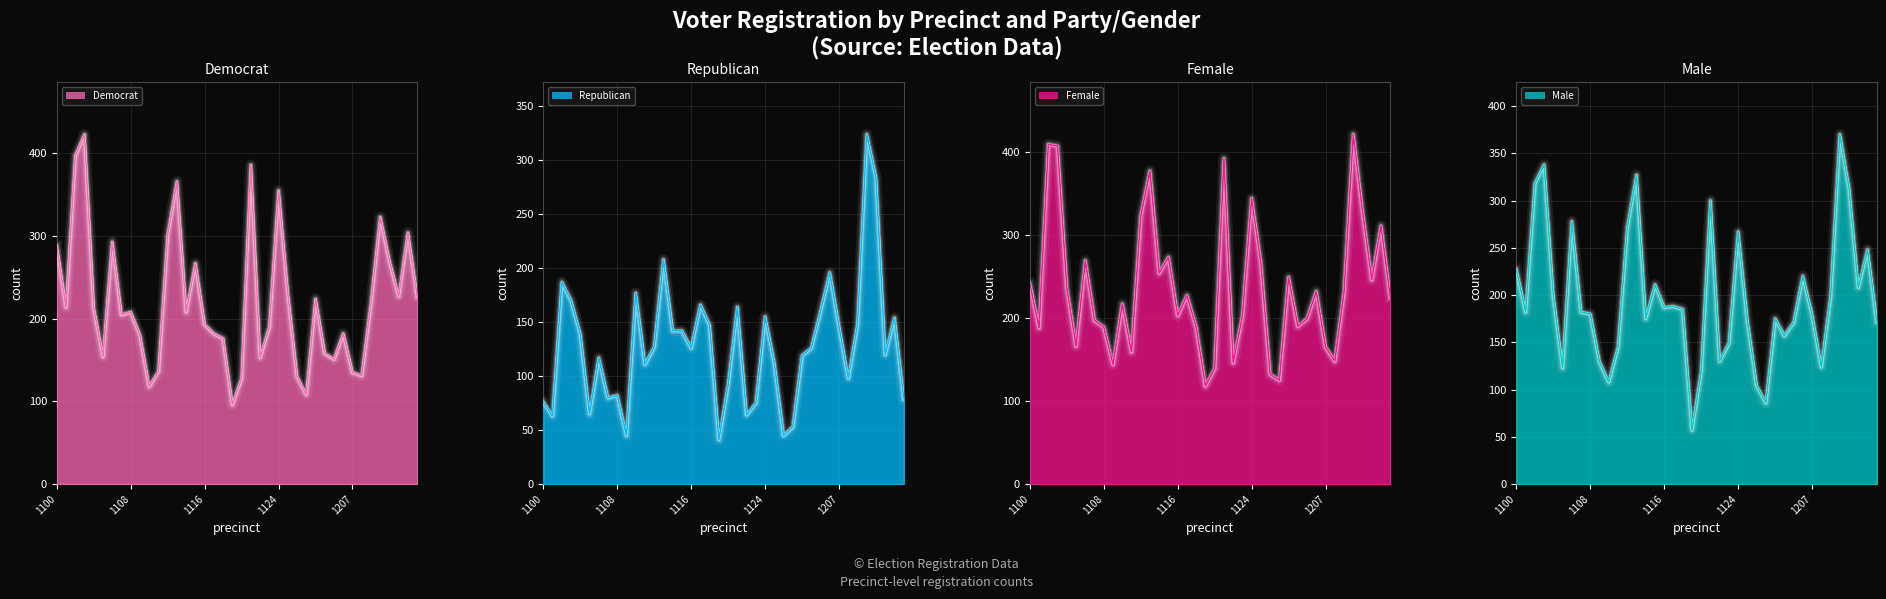

What is the difference between the dem values at 1105 and 1120?

26